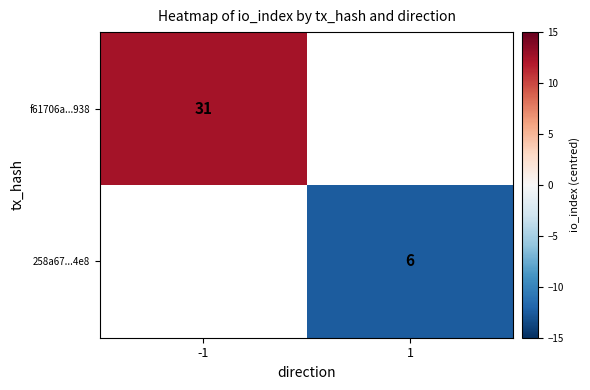

The f61706a...938 series shows 31.0 at -1. True or false?

True